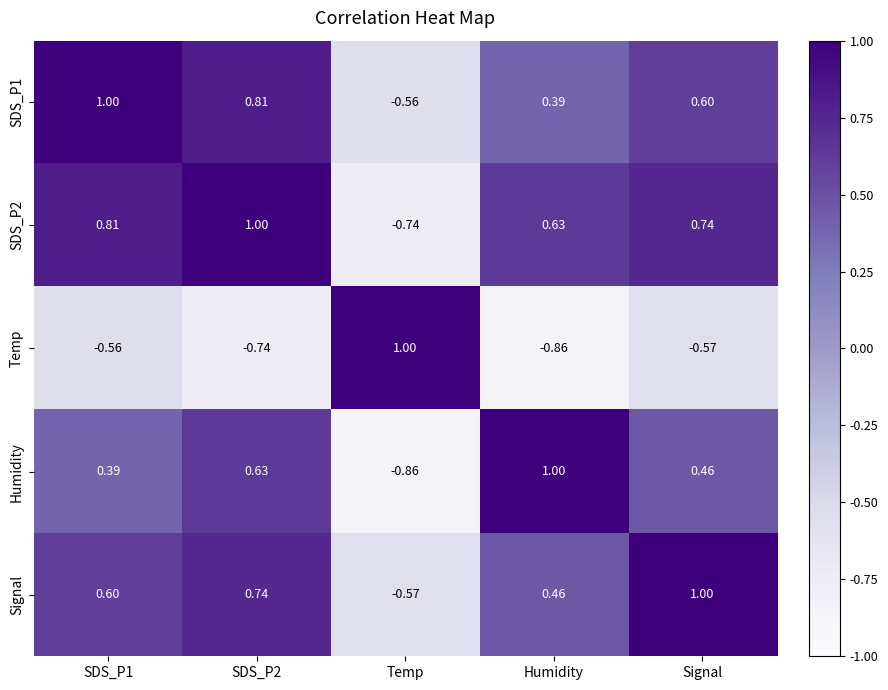

How many positive values does the Humidity series have?

4